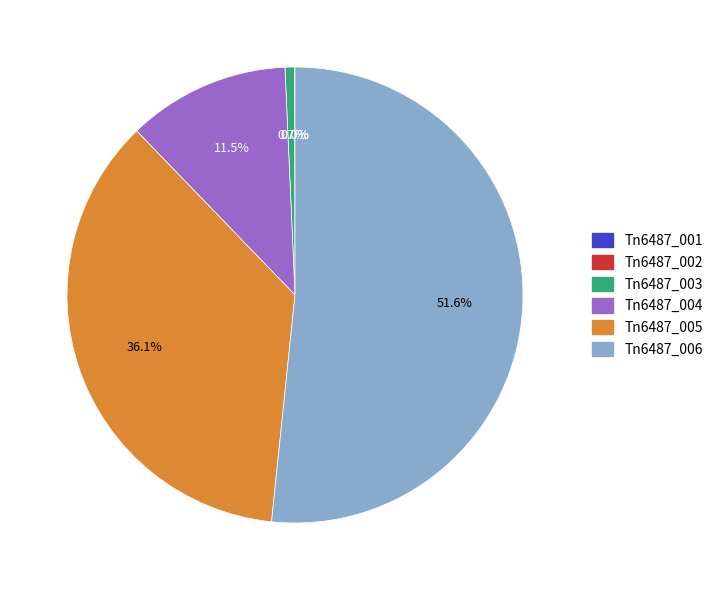

What is the largest slice in the pie chart?

Tn6487_006